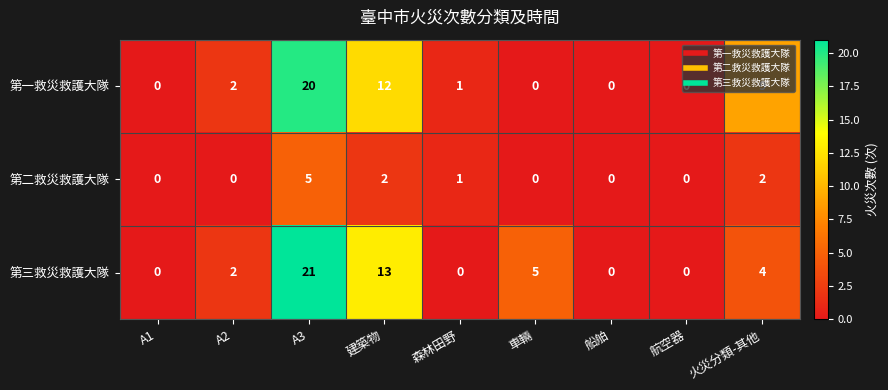

What is the spread (max minus min) of values at A3?

16